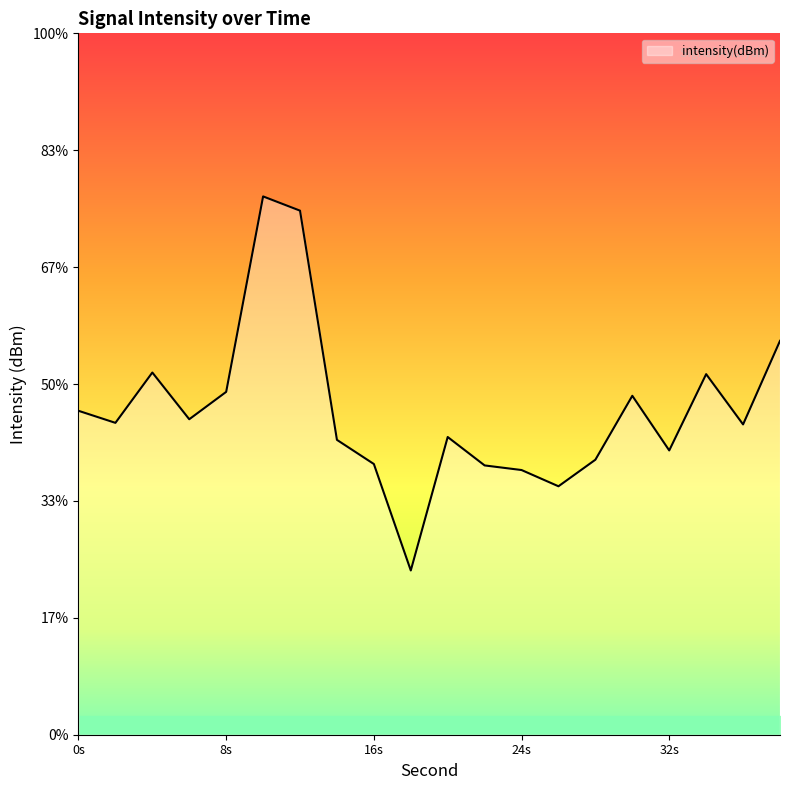

What is the sum of the values at 36 and 38?

-224.9